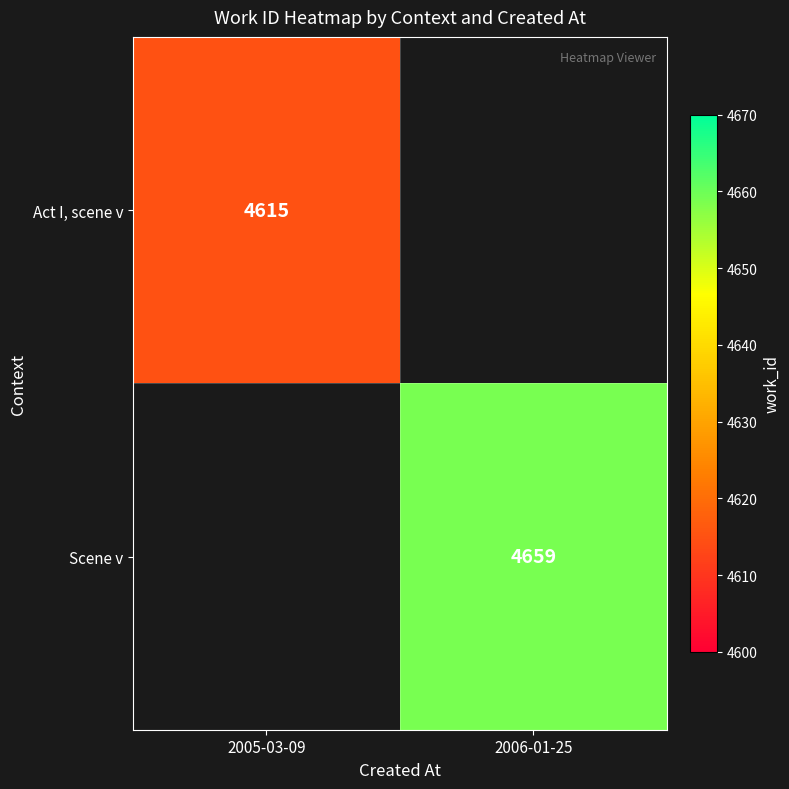

At how many categories does at least one series exceed 4644?

1